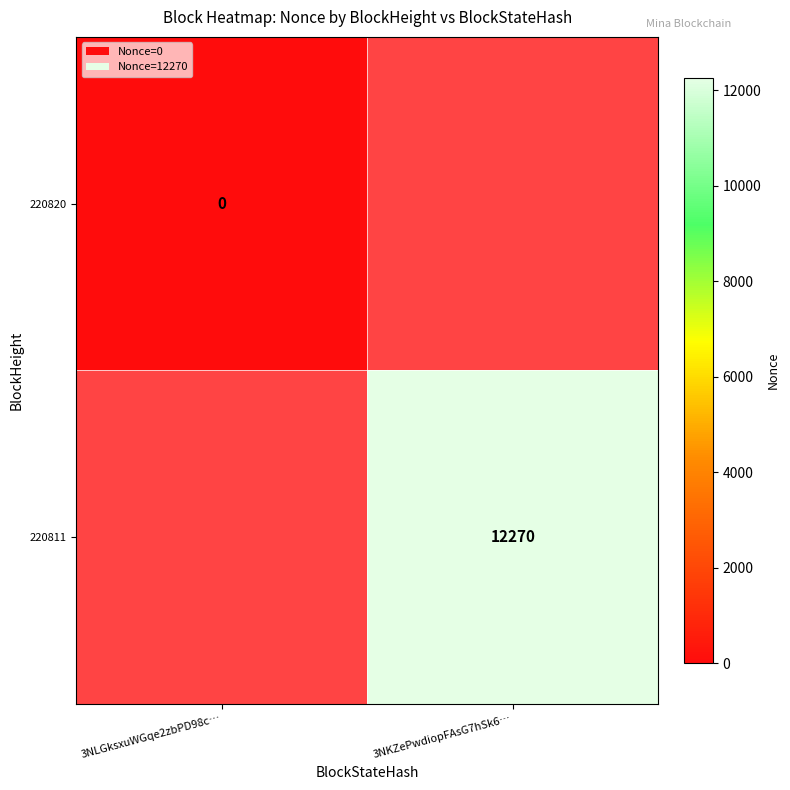

Is the value of 220811 at 3NKZePwdiopFAsG7hSk6… greater than the value of 220820 at 3NLGksxuWGqe2zbPD98c…?

Yes